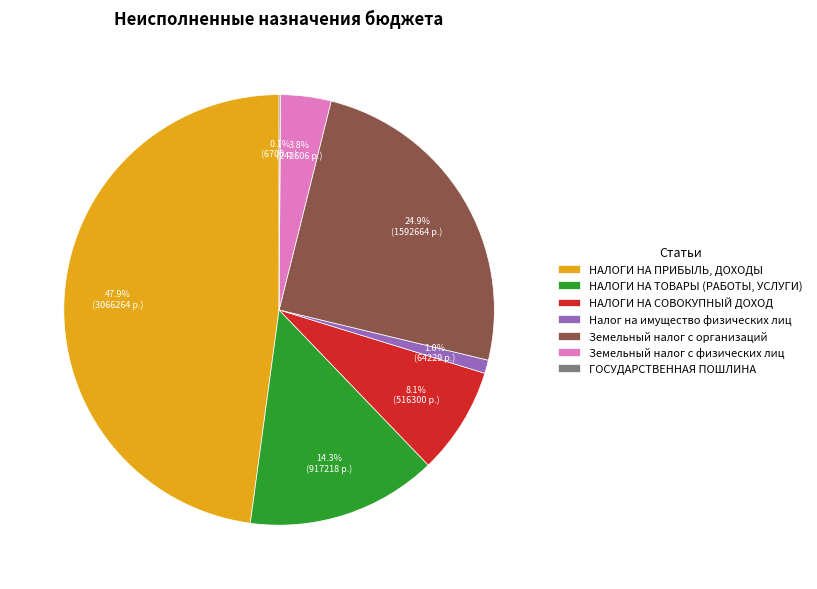

What percentage is NOT represented by Земельный налог с физических лиц?

96.2%